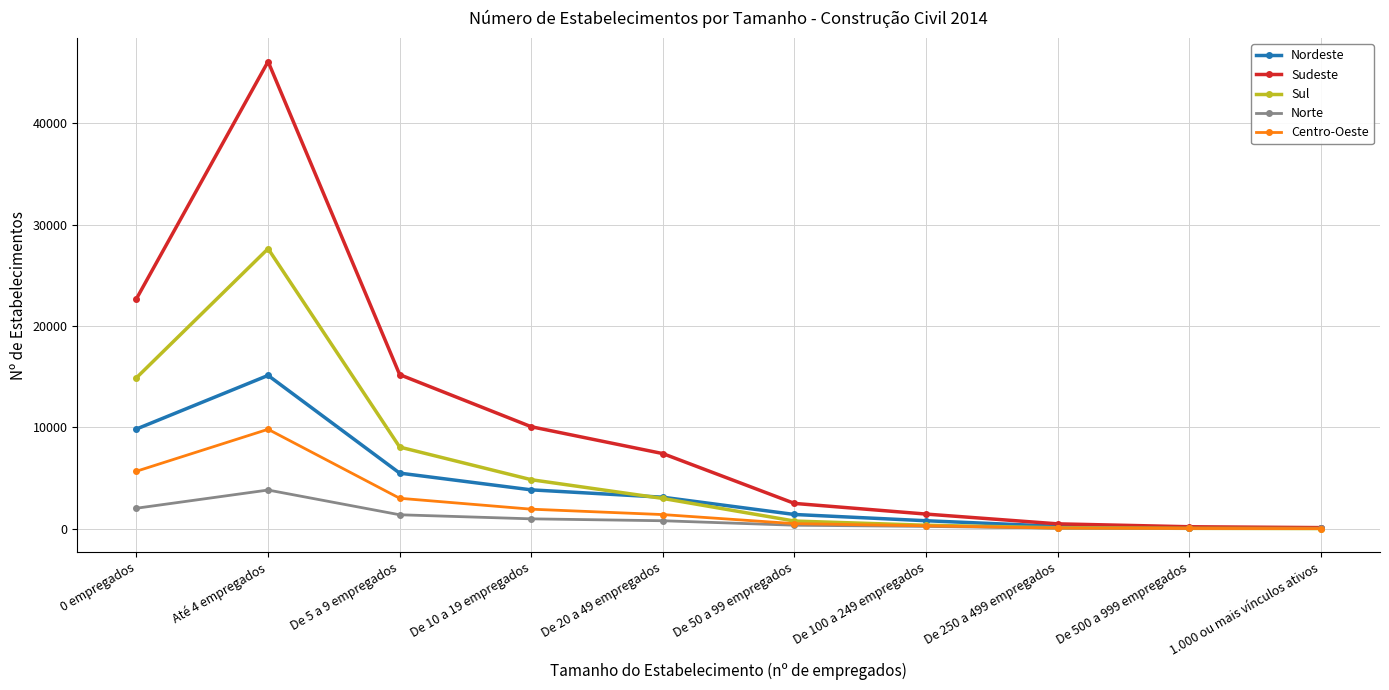

The value of Sudeste at De 20 a 49 empregados is 12487. True or false?

False